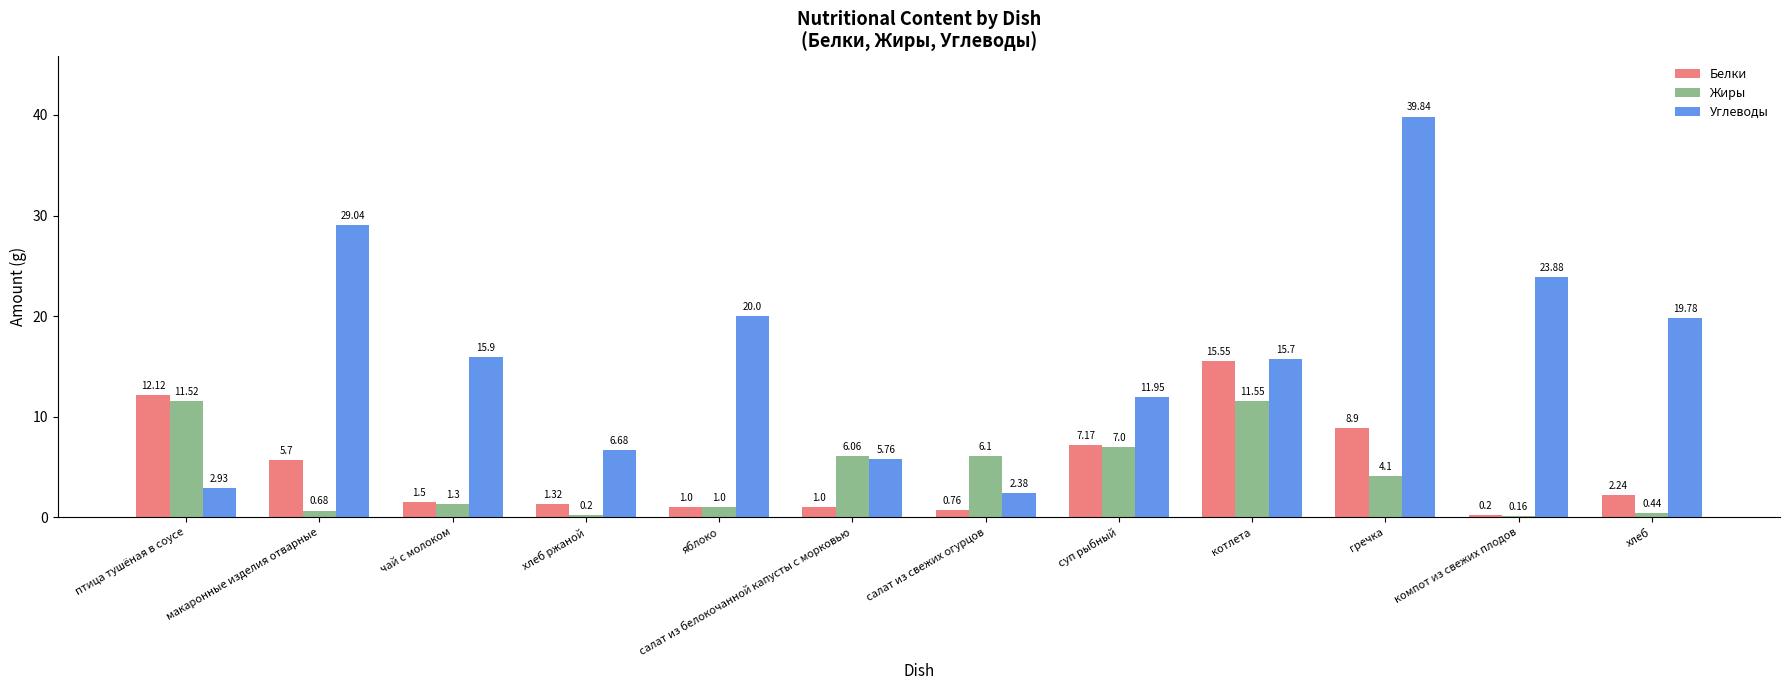

What is the value of the Углеводы bar at the 9th from the left?

15.7